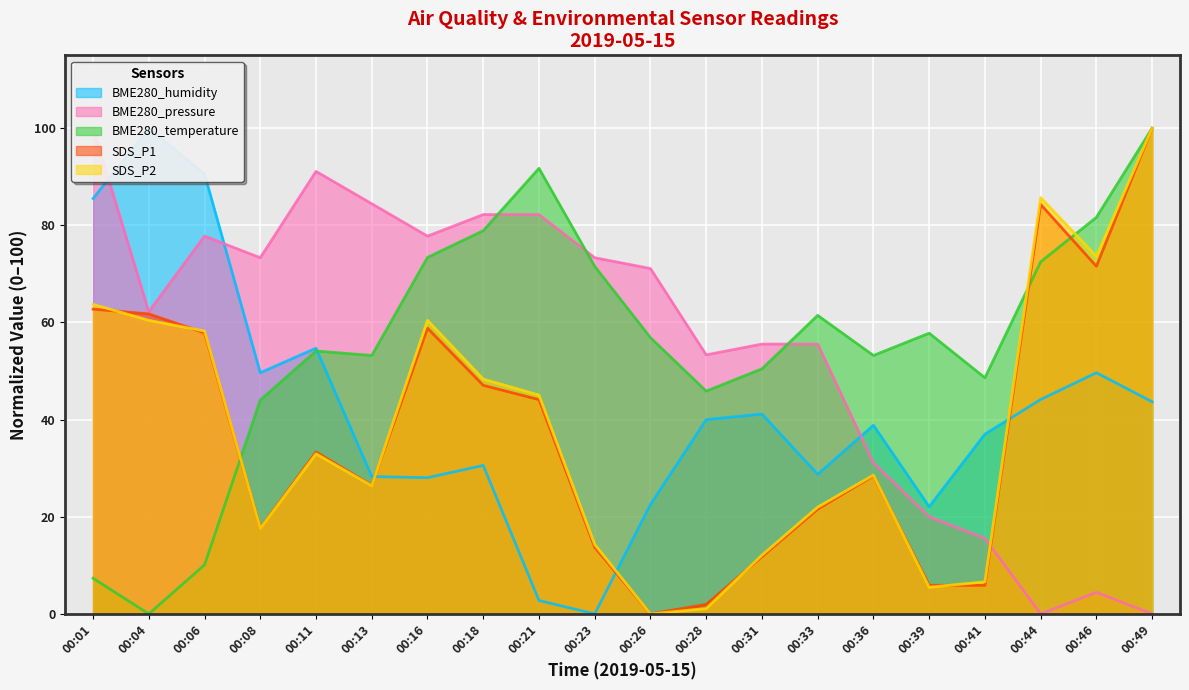

Which series ends up on top after the final intersection of SDS_P2 and BME280_pressure?

SDS_P2